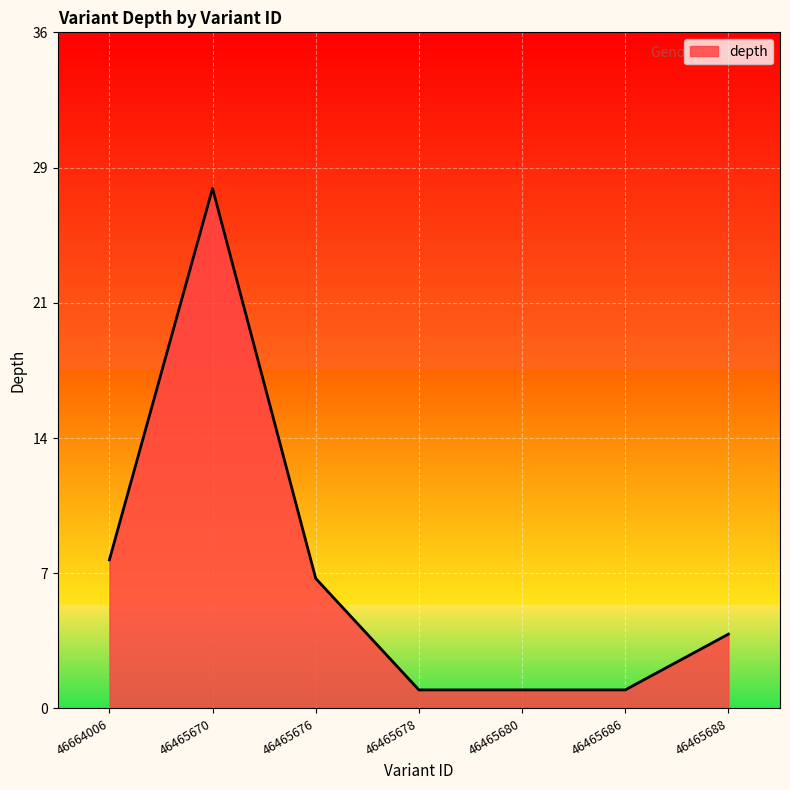

What is the minimum value shown in the chart?

1